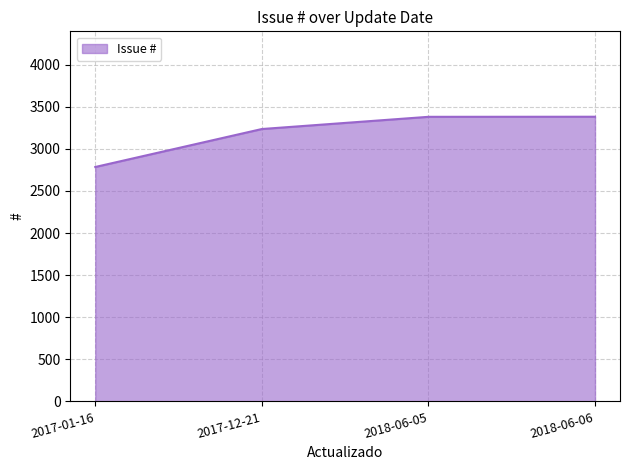

What is the ratio of the value at 2017-12-21 to the value at 2017-01-16?

1.2